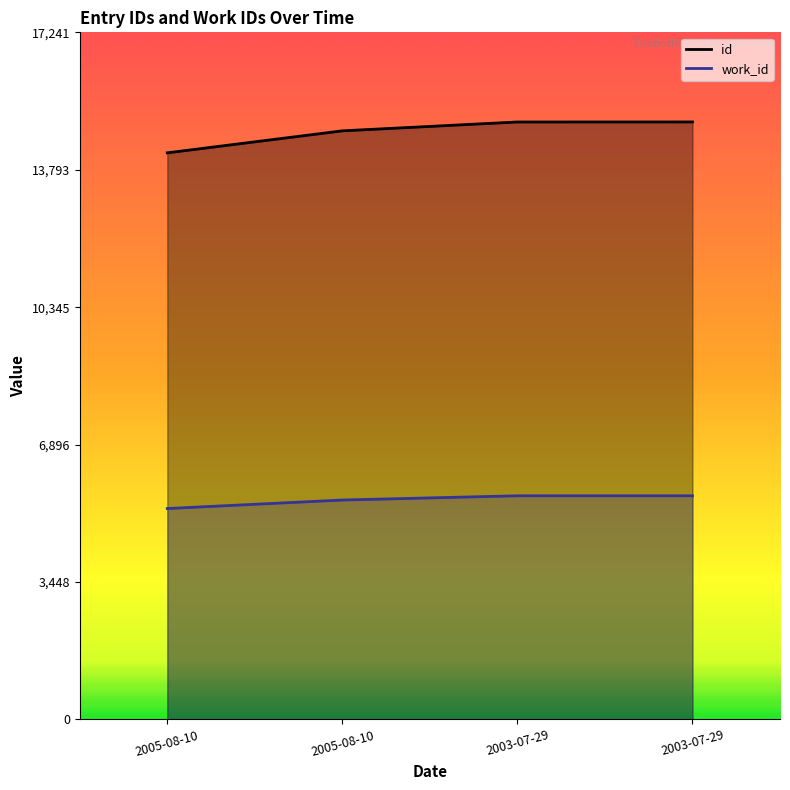

What is the minimum value for work_id?

5292